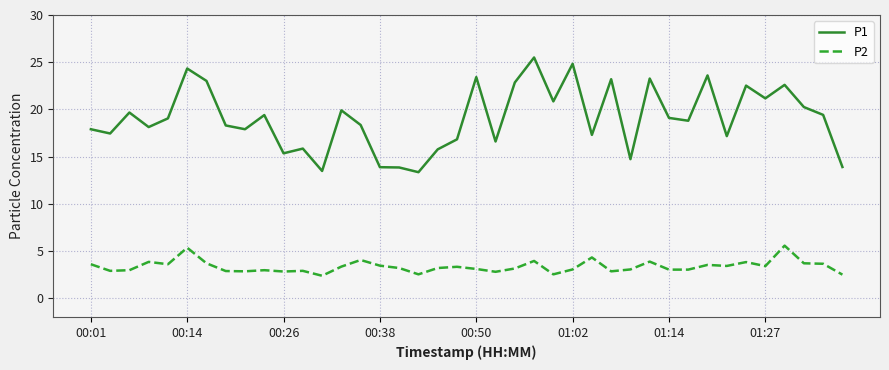

Which series has the largest range (max minus min)?

P1